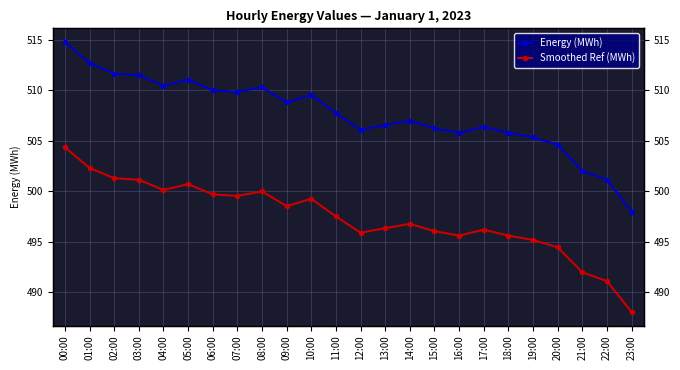

Where does the Energy (MWh) series first go above 507?

00:00